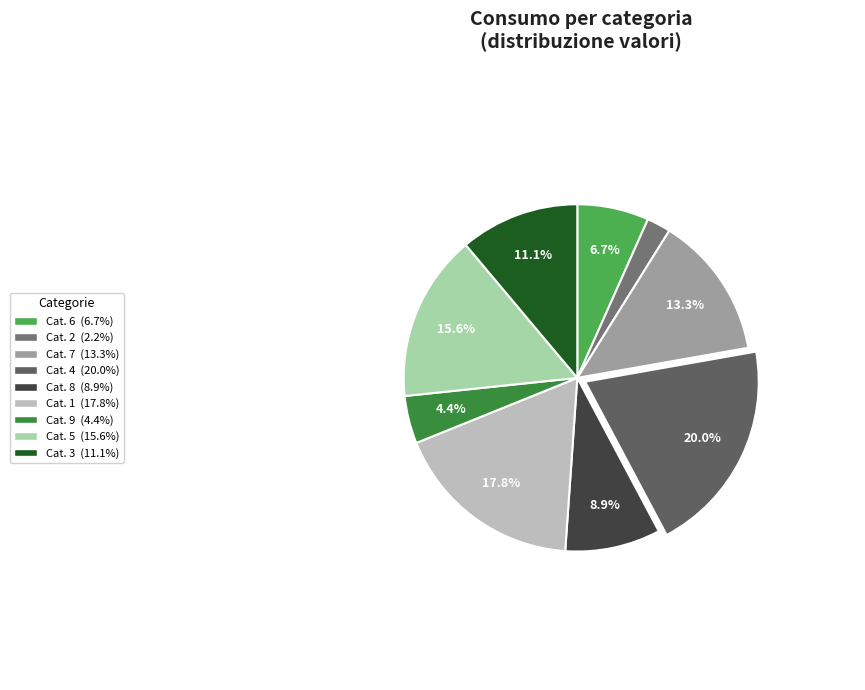

How many segments does this pie chart have?

9